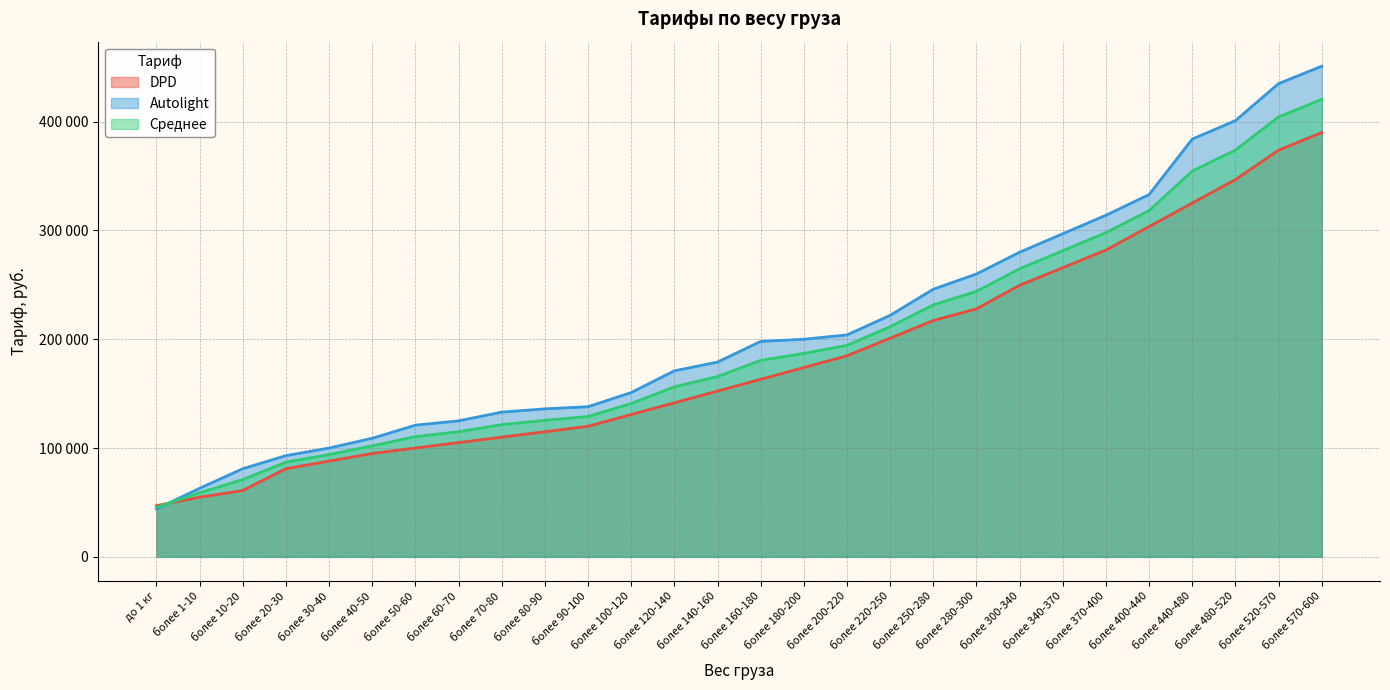

Reading left to right, extract all data points from this chart.

DPD: 47000	54800	61000	81000	88000	95000	100000	105000	110000	115000	120000	130800	141600	152400	163200	174000	184800	201000	217200	228000	249600	265800	282000	303600	325200	346800	373800	390000
Autolight: 44000	63000	81000	93000	100000	109000	121000	125000	133000	136000	138000	151000	171000	179000	198000	200000	204000	222000	246000	260000	280000	297000	314000	333000	384000	401000	435000	451000
Среднее: 45500	58900	71000	87000	94000	102000	110500	115000	121500	125500	129000	140900	156300	165700	180600	187000	194400	211500	231600	244000	264800	281400	298000	318300	354600	373900	404400	420500